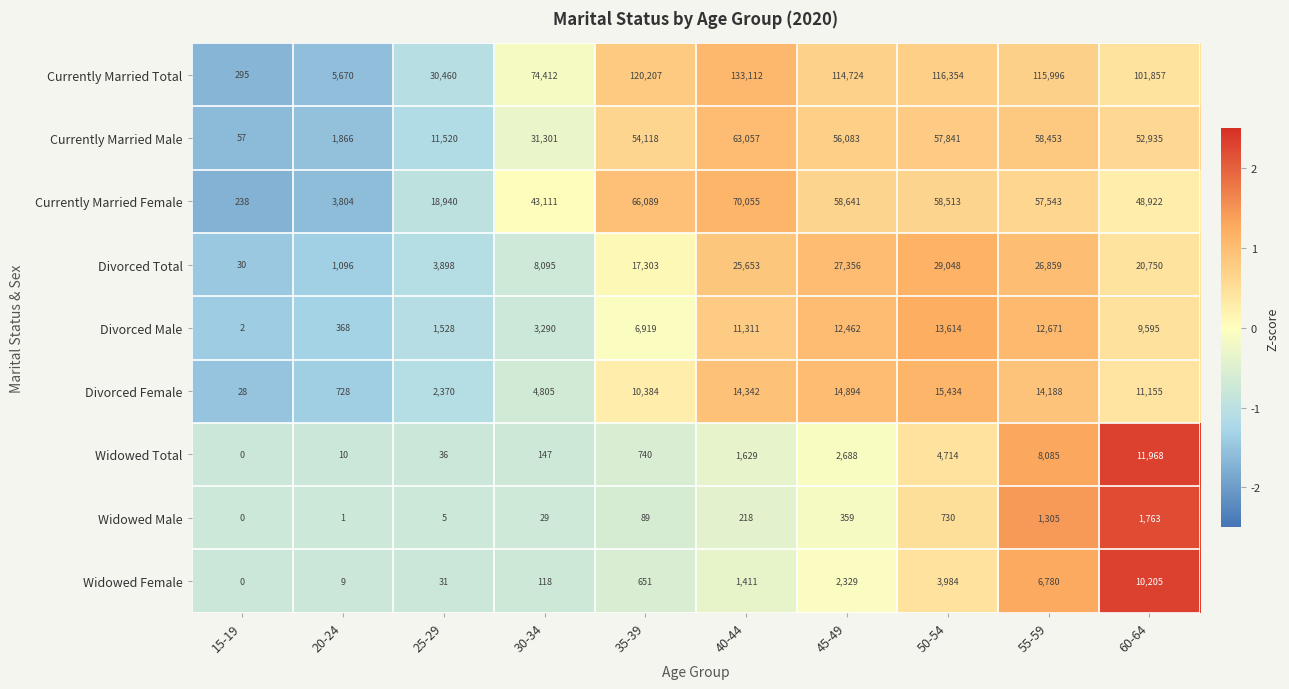

How many values in the Widowed Male series are below 218?

5